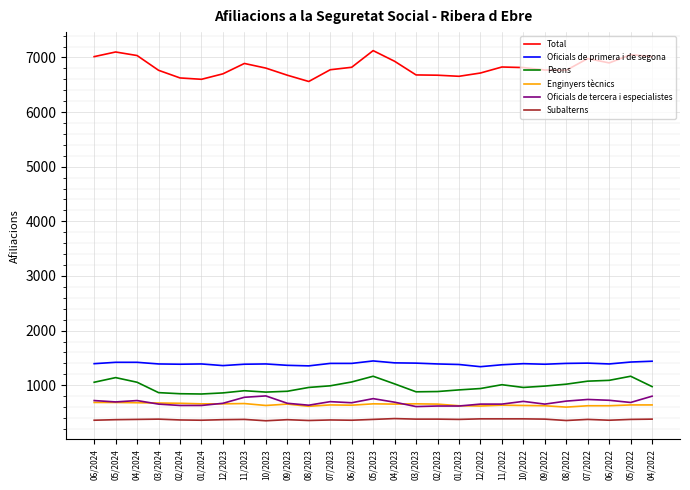

How many lines are shown in the chart?

6